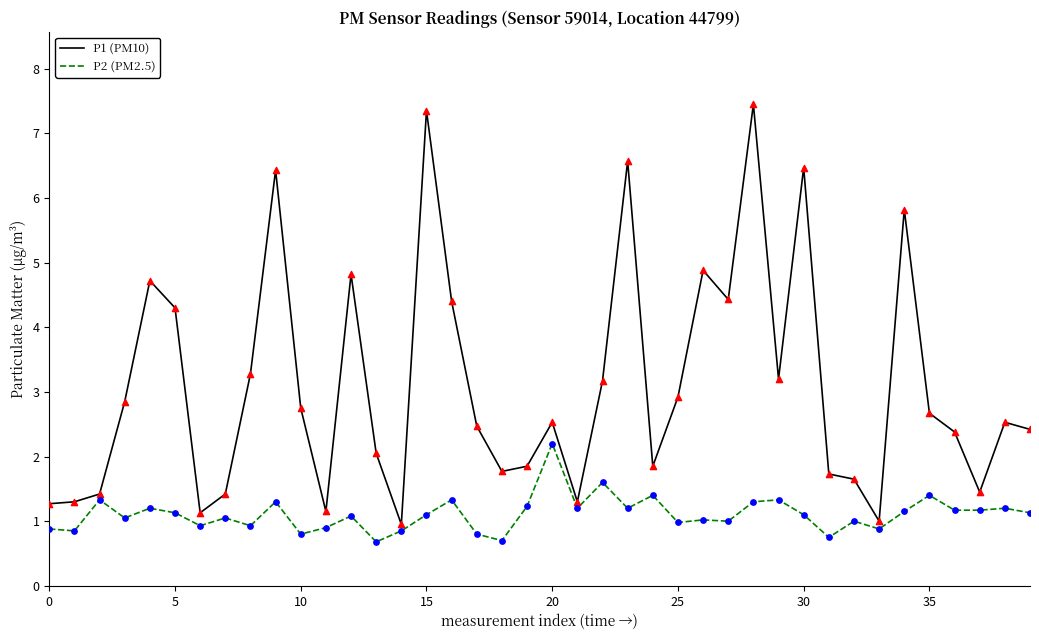

Which series has the widest spread of values?

P1 (PM10)